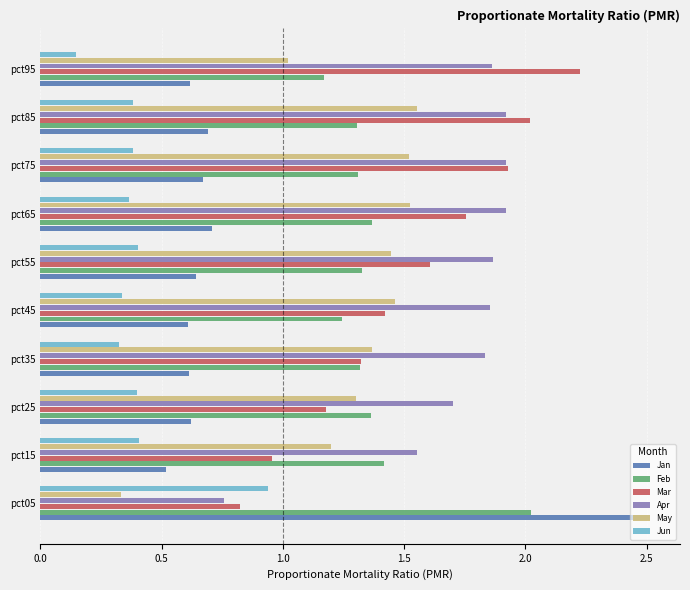

Is the value of Mar at pct35 greater than the value of Apr at pct25?

No